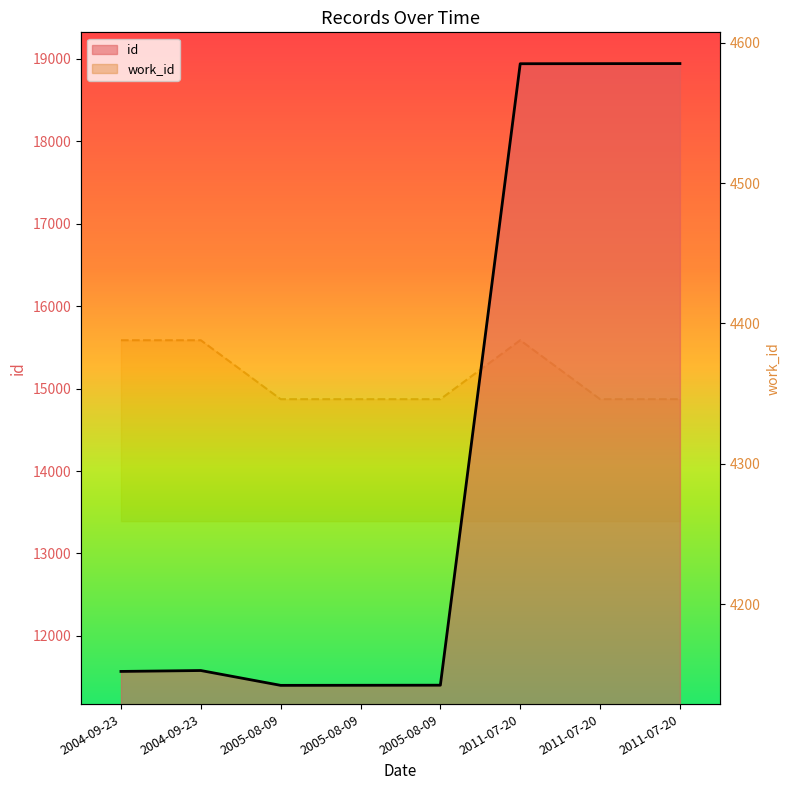

What is the average value?

14273